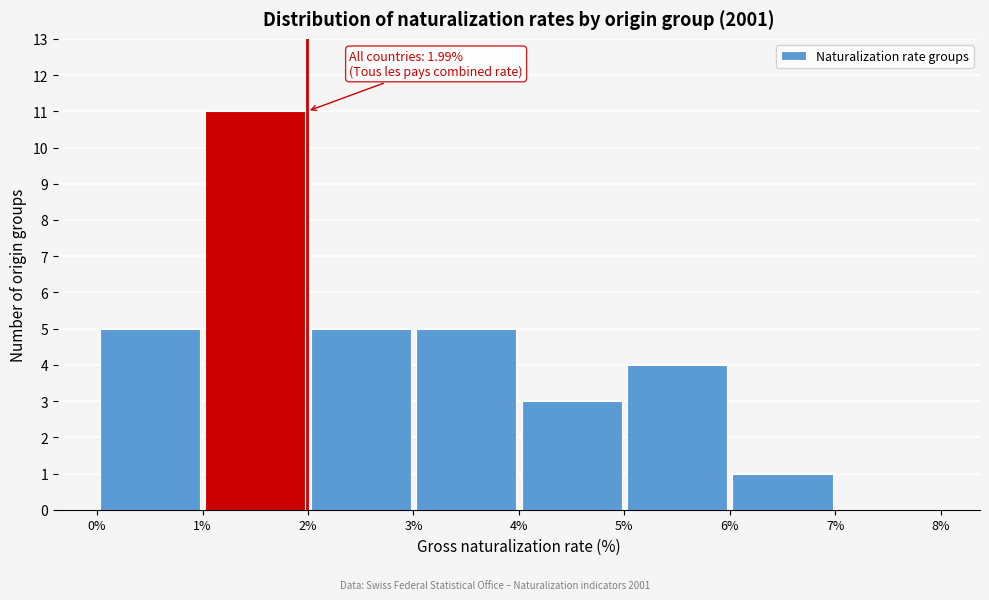

Over which range of the x-axis is the bar tallest?

1% to 2%